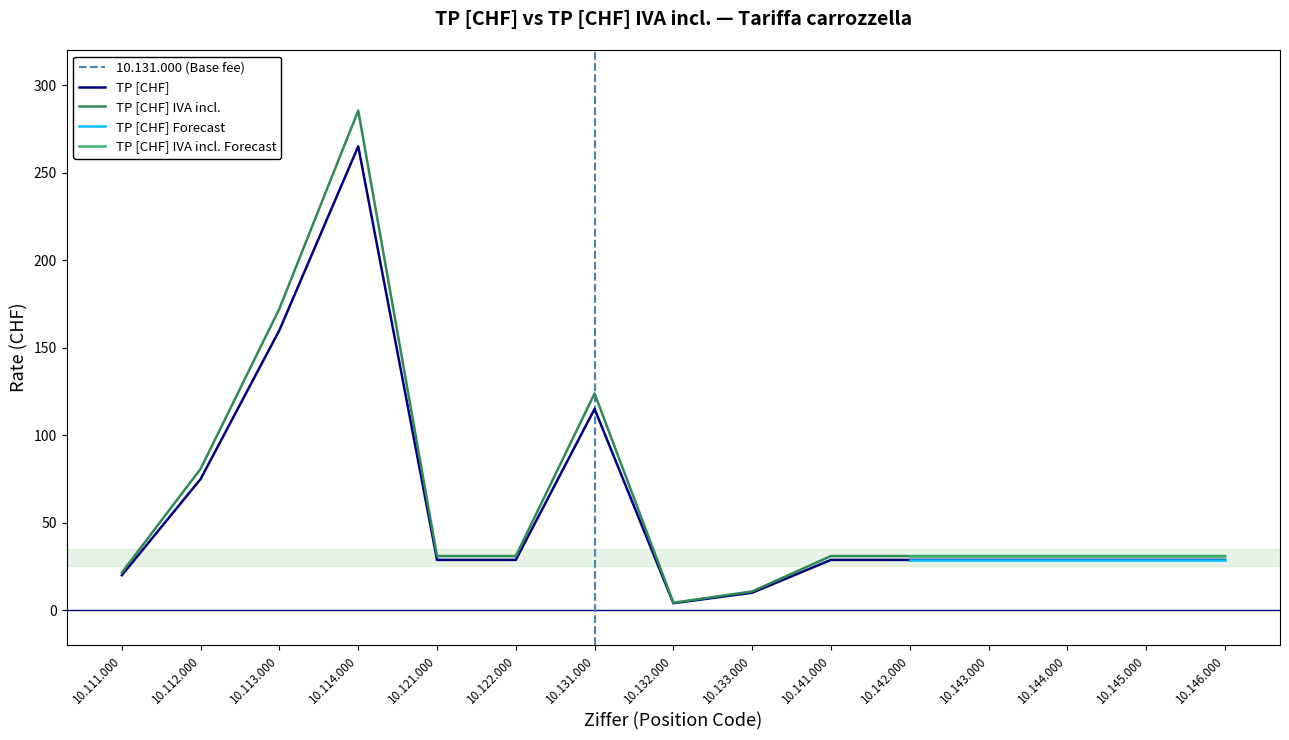

True or false: TP [CHF] and TP [CHF] IVA incl. cross at least once.

False